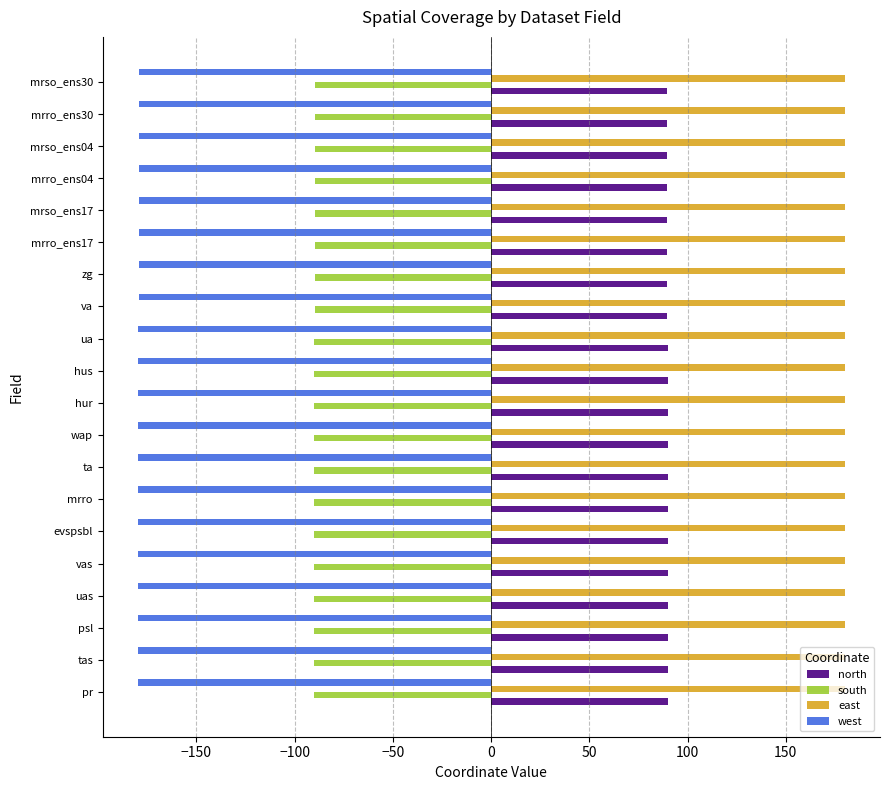

Is it true that east equals 123.8 at evspsbl?

False